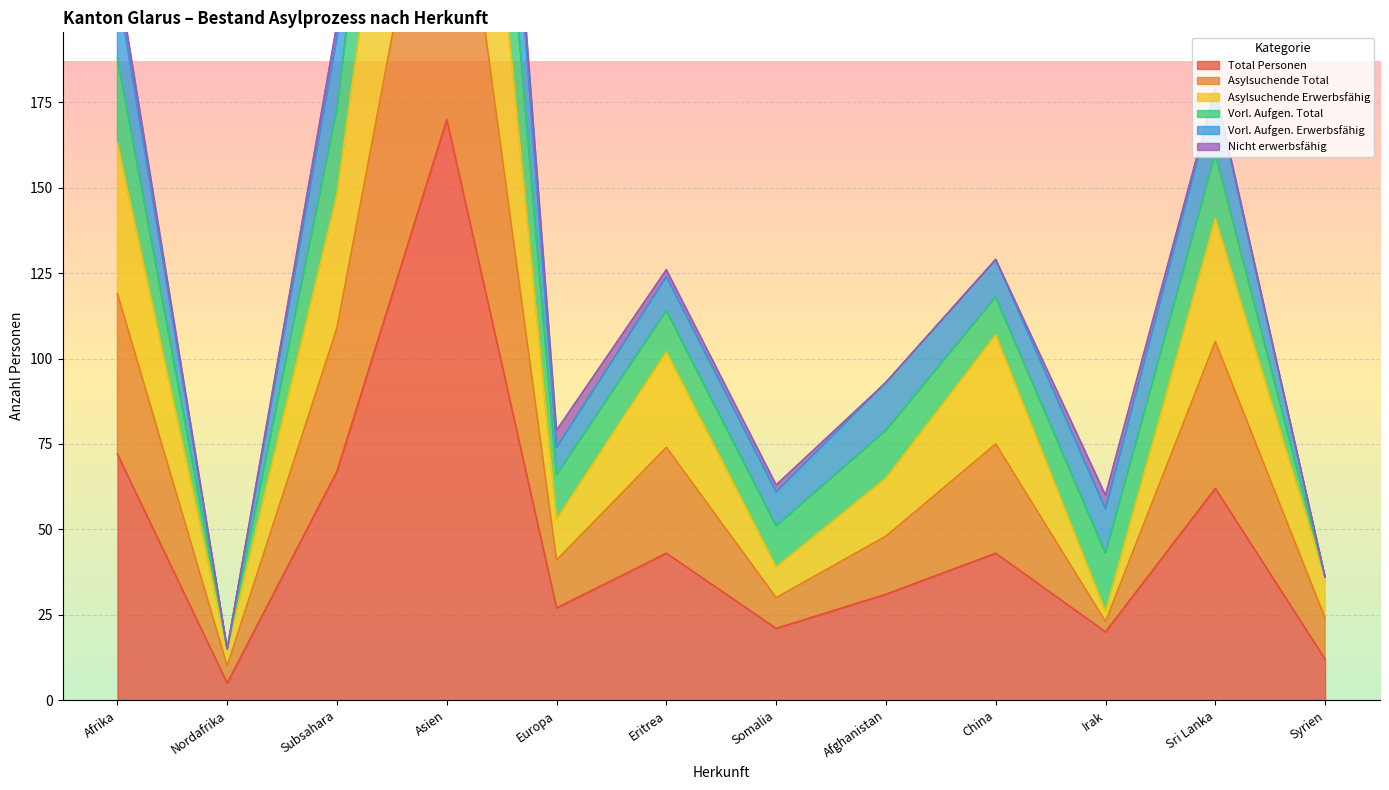

The Total Personen series shows 31 at Afghanistan. True or false?

True